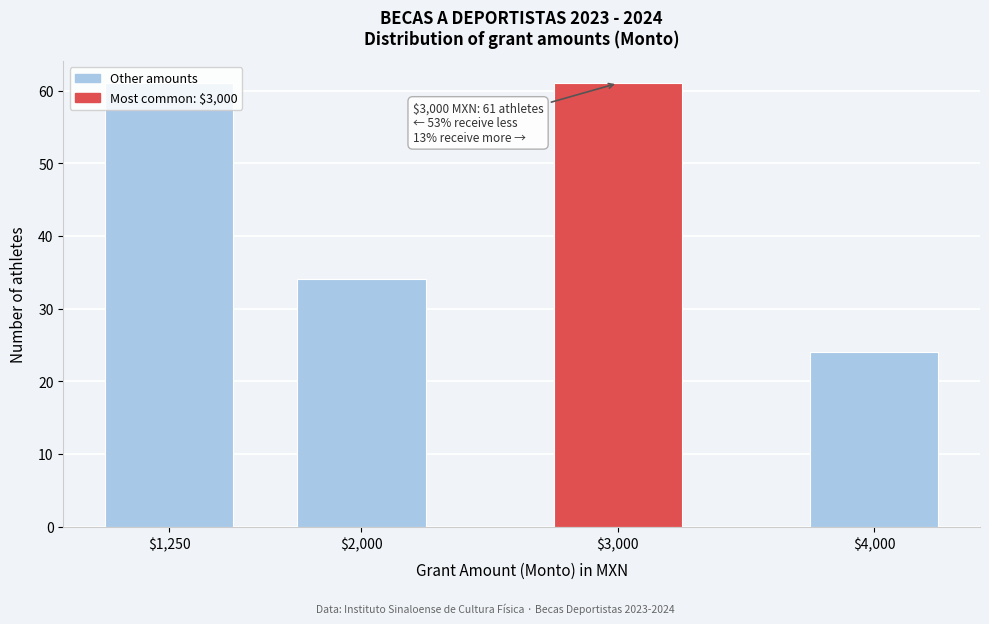

What is the sum of all values?

180